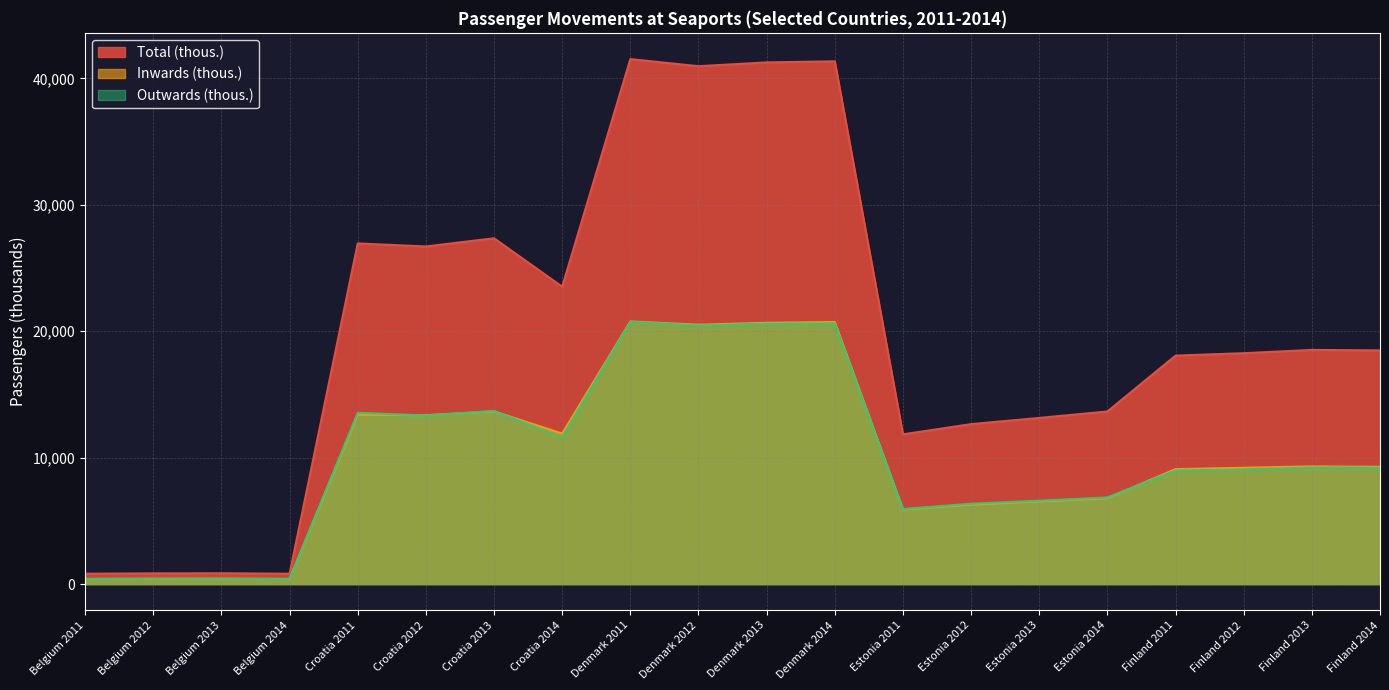

Rank the categories by Total (thous.) value from highest to lowest.

Denmark 2011, Denmark 2014, Denmark 2013, Denmark 2012, Croatia 2013, Croatia 2011, Croatia 2012, Croatia 2014, Finland 2013, Finland 2014, Finland 2012, Finland 2011, Estonia 2014, Estonia 2013, Estonia 2012, Estonia 2011, Belgium 2013, Belgium 2012, Belgium 2011, Belgium 2014